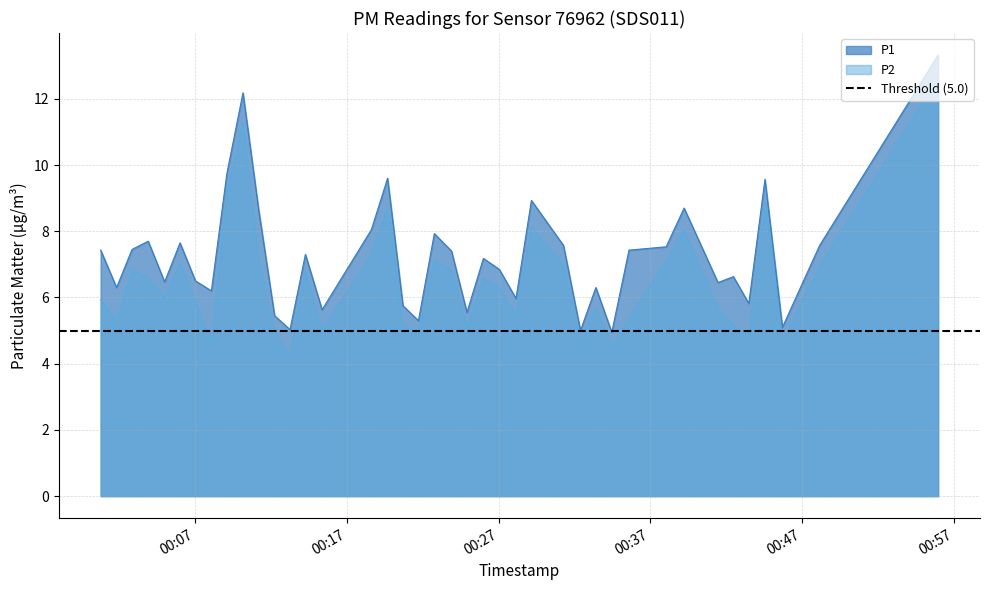

How many lines are shown in the chart?

2